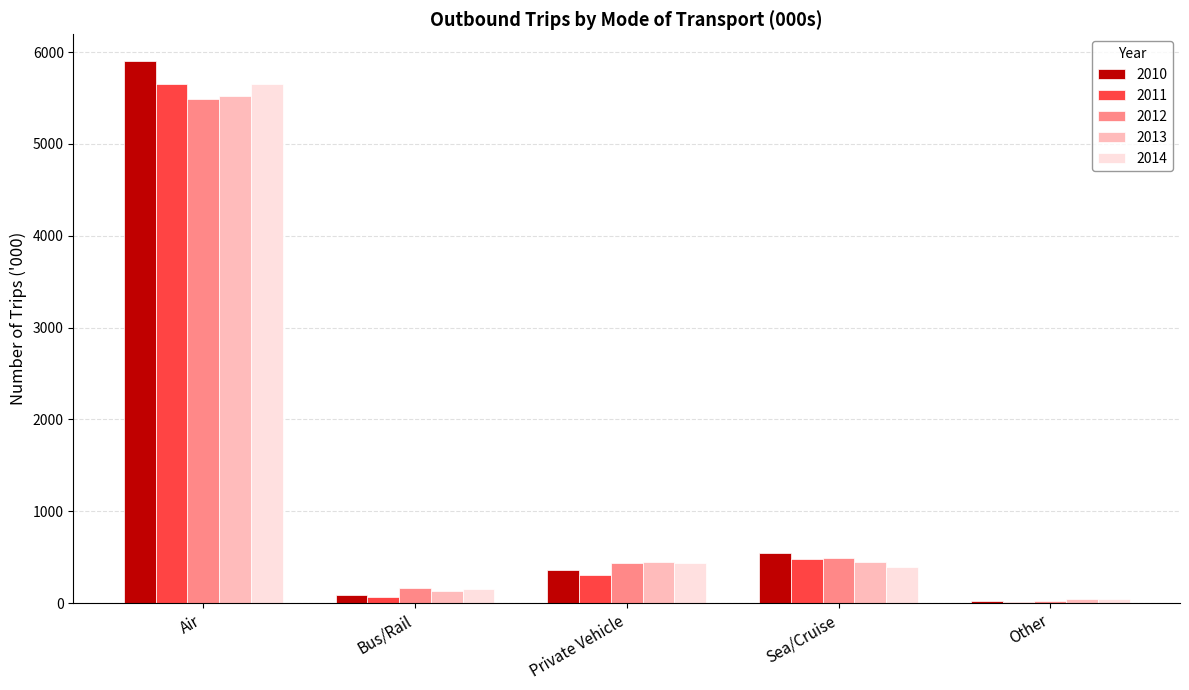

Where is 2012 nearest to the value 2759?

Sea/Cruise